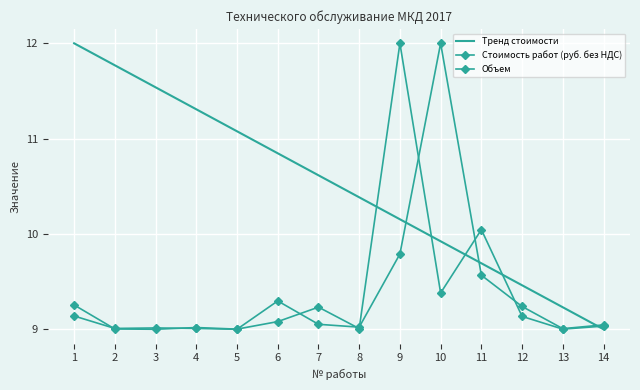

Read the Тренд стоимости value at 14.

9.0